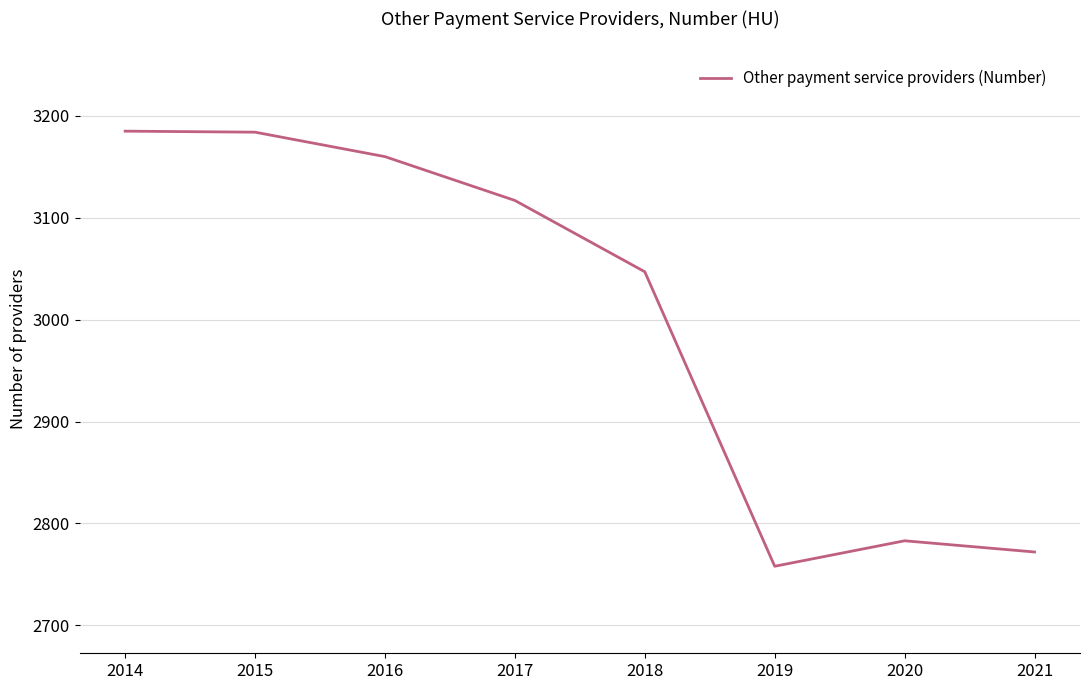

Approximately how many times larger is the value at 2017 compared to 2018?

1.0